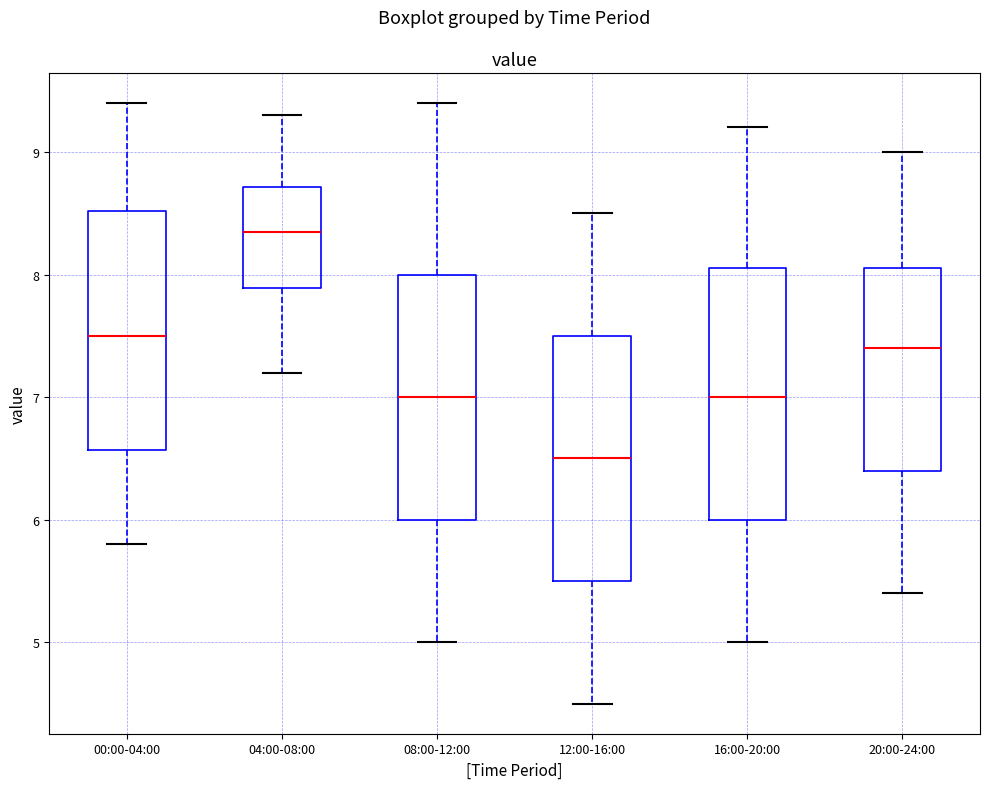

Reading left to right, transcribe this box plot: for each box, give where its median line is, the range the box spans, and where its two whiskers end, as read against the y-axis. The values are not printed on the chart, so give them approximately, as read against the axis.

00:00-04:00: median 7.5, box 6.6 to 8.5, whiskers 5.8 to 9.4
04:00-08:00: median 8.4, box 7.9 to 8.7, whiskers 7.2 to 9.3
08:00-12:00: median 7.0, box 6.0 to 8.0, whiskers 5.0 to 9.4
12:00-16:00: median 6.5, box 5.5 to 7.5, whiskers 4.5 to 8.5
16:00-20:00: median 7.0, box 6.0 to 8.1, whiskers 5.0 to 9.2
20:00-24:00: median 7.4, box 6.4 to 8.1, whiskers 5.4 to 9.0